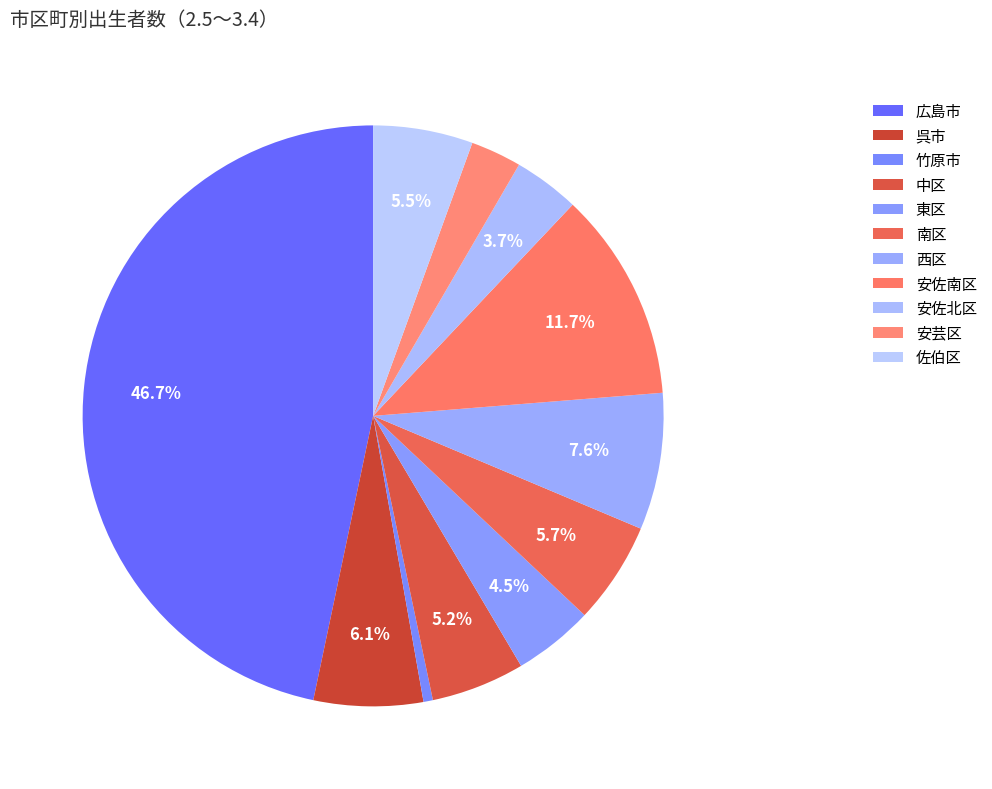

To the nearest percent, what is the combined percentage of 広島市 and 安芸区?

50%